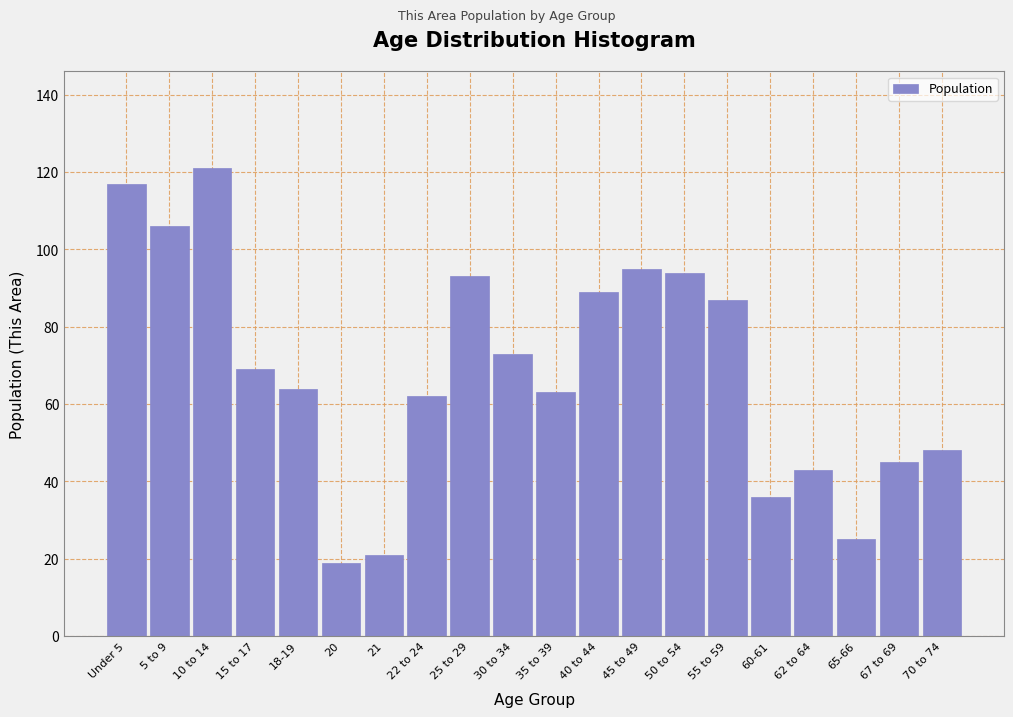

Reading left to right, what are all the values shown in this chart?

Under 5=117	5 to 9=106	10 to 14=121	15 to 17=69	18-19=64	20=19	21=21	22 to 24=62	25 to 29=93	30 to 34=73	35 to 39=63	40 to 44=89	45 to 49=95	50 to 54=94	55 to 59=87	60-61=36	62 to 64=43	65-66=25	67 to 69=45	70 to 74=48